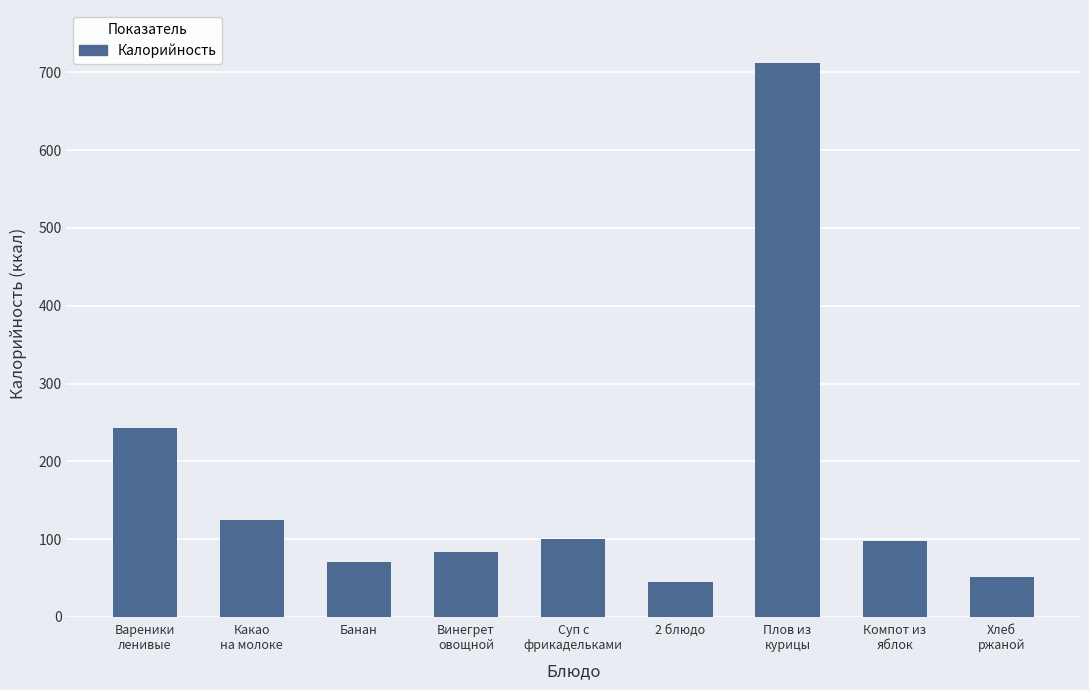

What is the label of the 7th bar from the right?

Банан